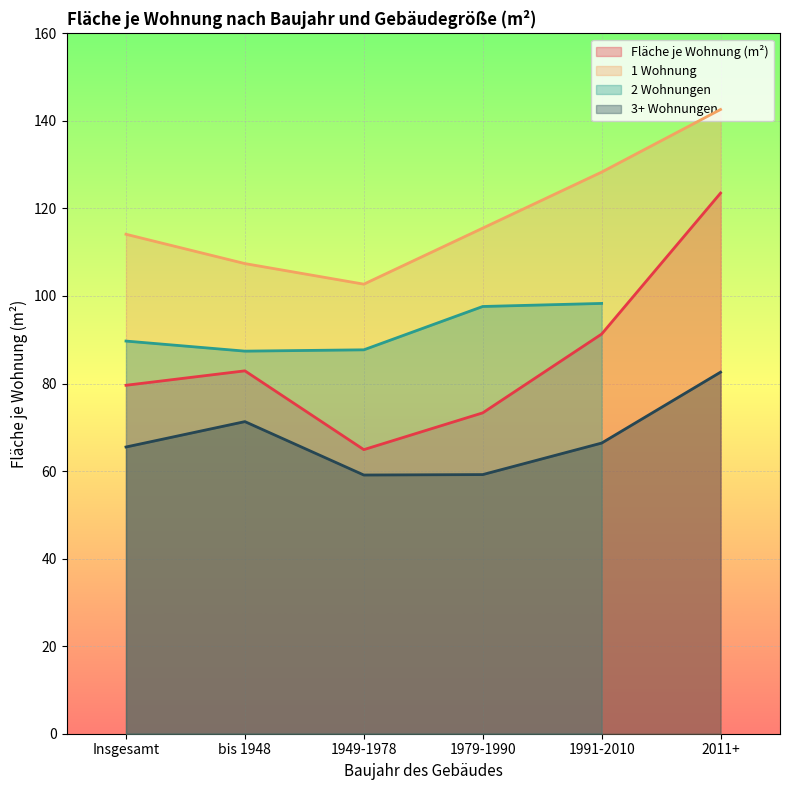

True or false: 1 Wohnung and 3+ Wohnungen intersect in this chart.

False